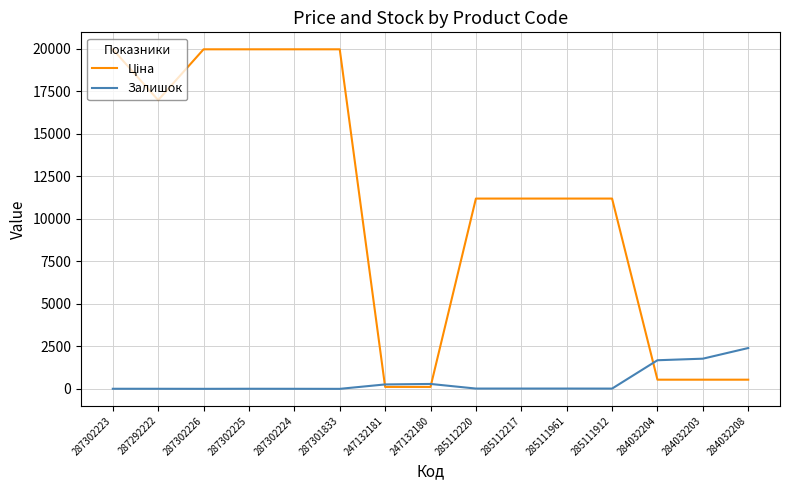

What is the maximum value shown in the chart?

19964.2